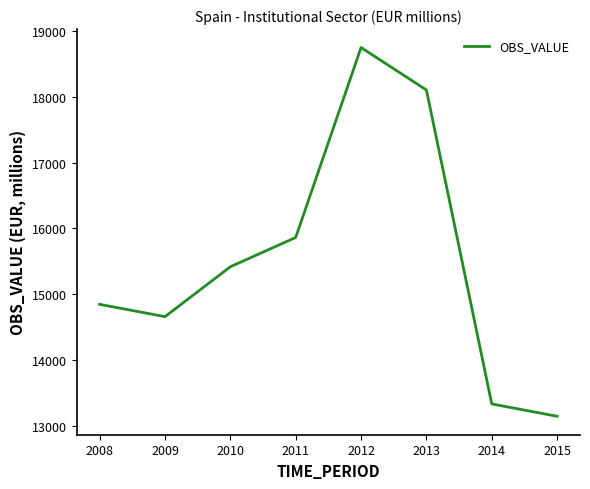

Read the value at 2010, to the nearest 100.

15400